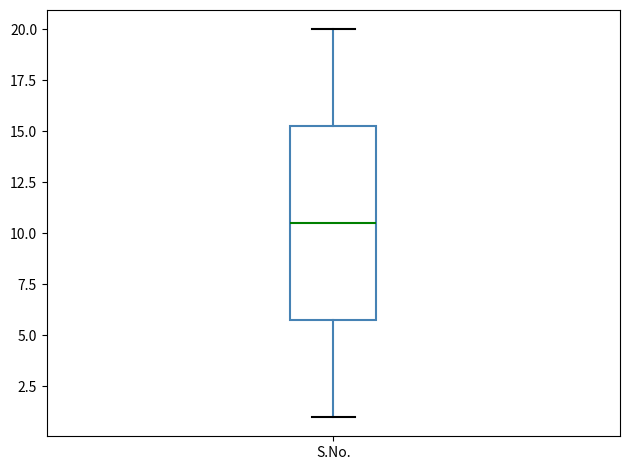

Transcribe this box plot: give where the median line is, the range the box spans, and where the two whiskers end, as read against the y-axis. The values are not printed on the chart, so give them approximately, as read against the axis.

median 10.5, box 6.0 to 15.5, whiskers 1.0 to 20.0